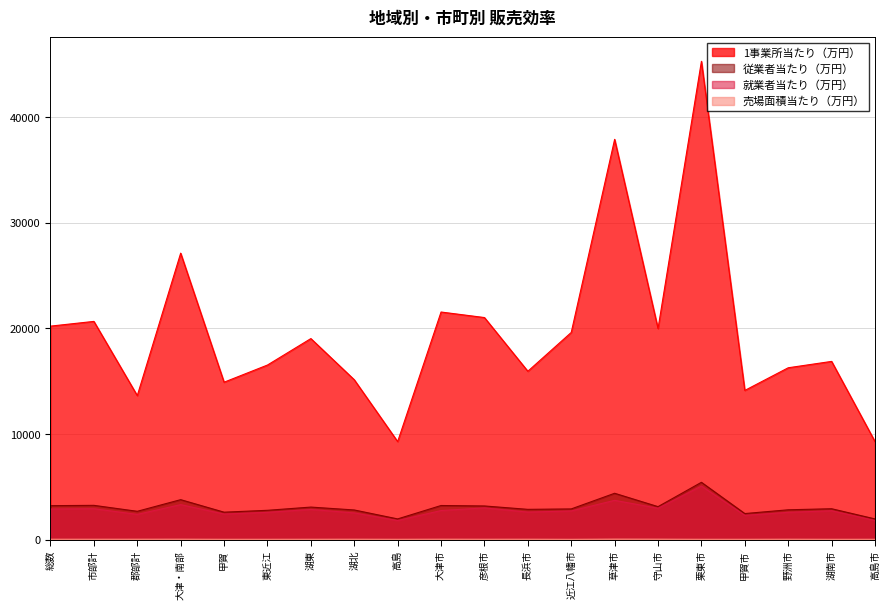

What is the highest value of the 就業者当たり（万円） series?

5077